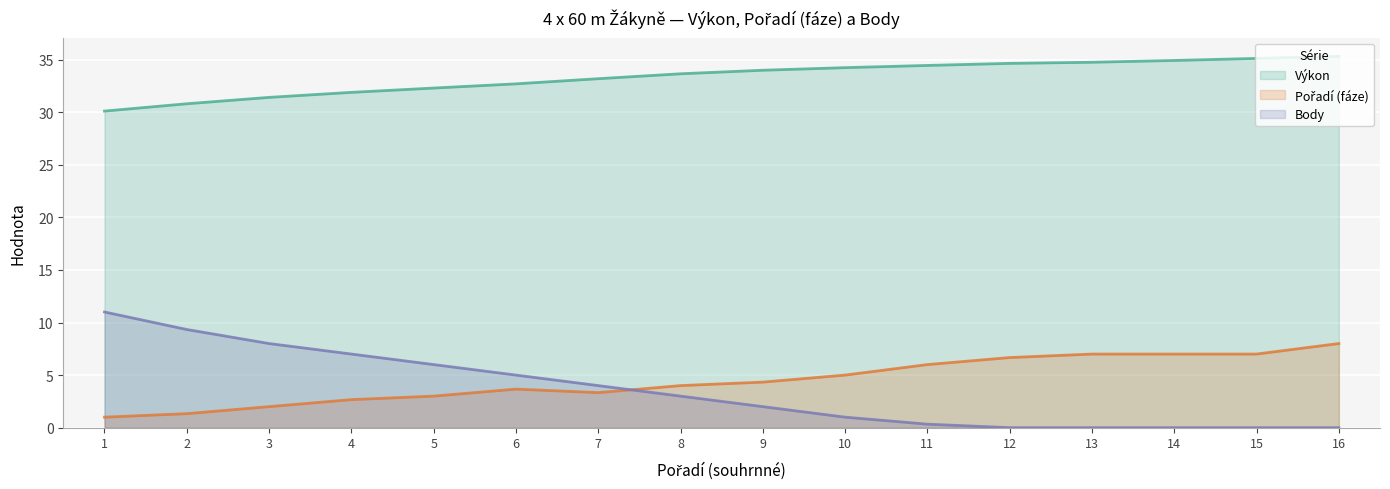

List the series in order of their peak value, lowest first.

Pořadí (fáze), Body, Výkon